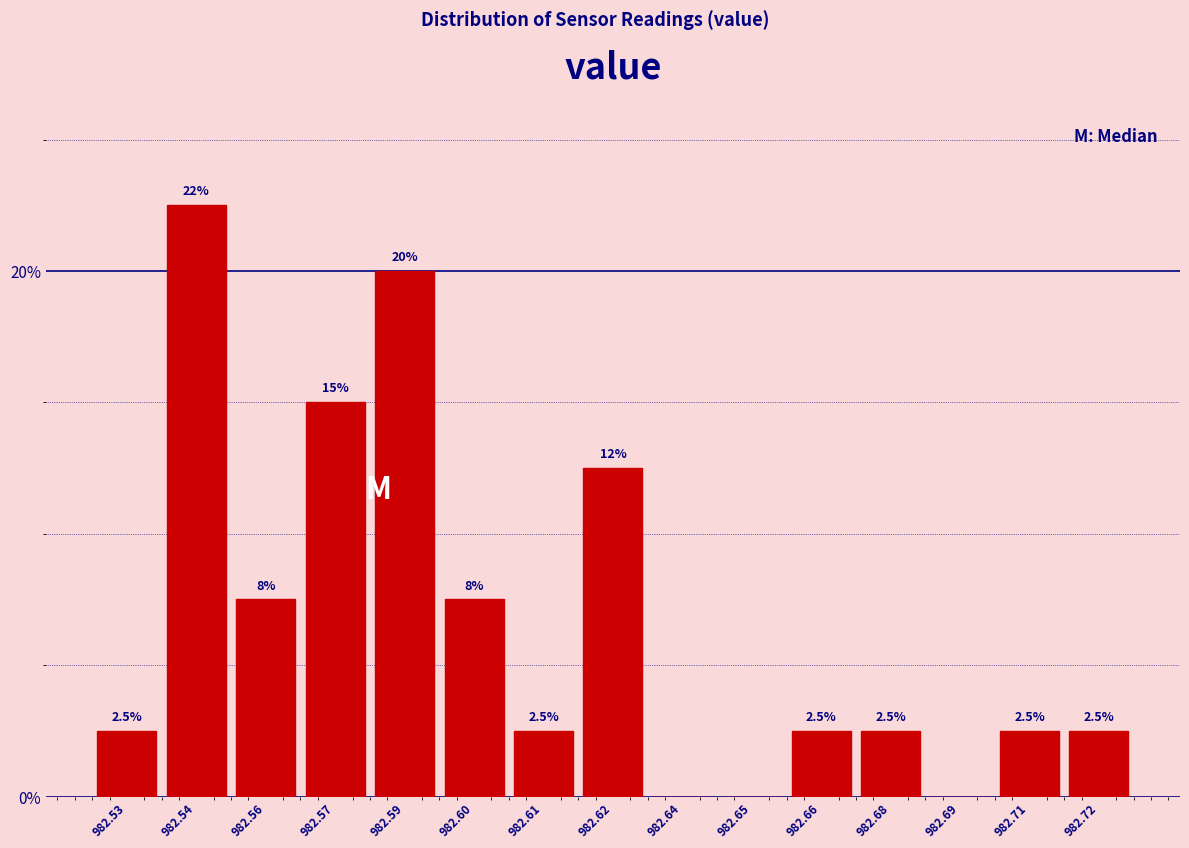

Reading left to right, extract all data points from this chart.

982.53=2.5	982.54=22.5	982.56=7.5	982.57=15.0	982.59=20.0	982.60=7.5	982.61=2.5	982.62=12.5	982.64=0.0	982.65=0.0	982.66=2.5	982.68=2.5	982.69=0.0	982.71=2.5	982.72=2.5